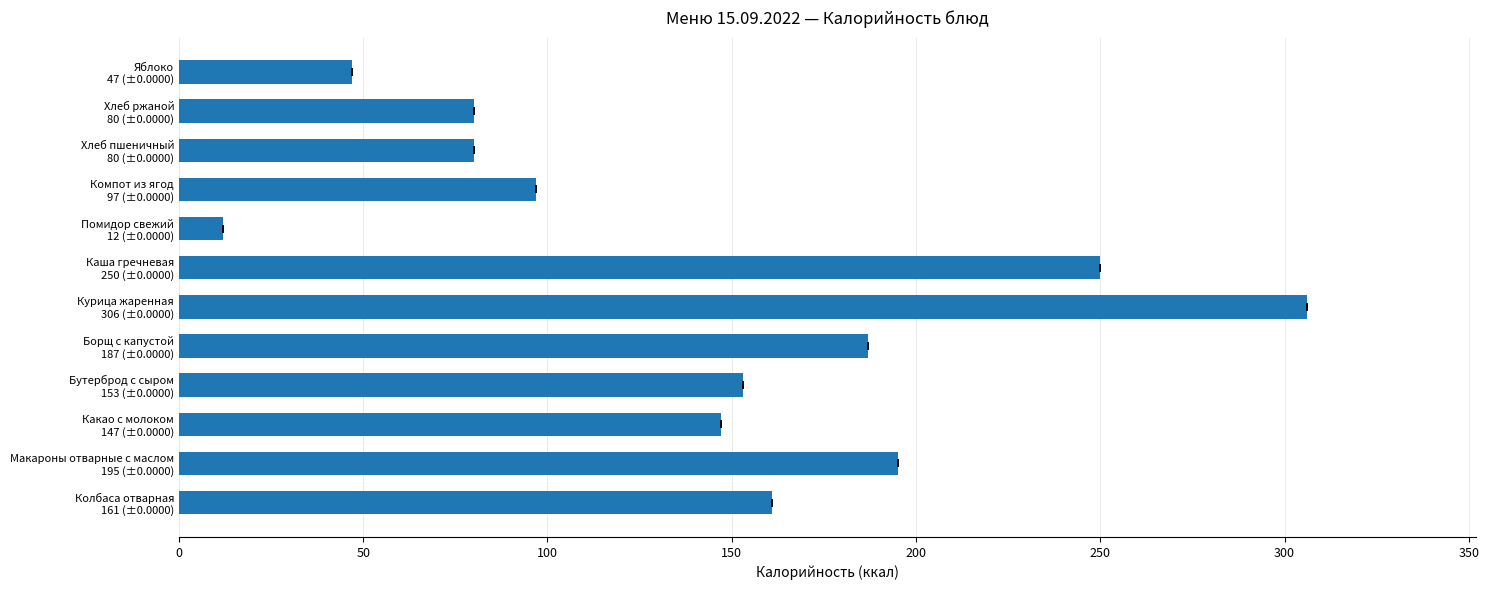

What is the greatest value displayed?

306